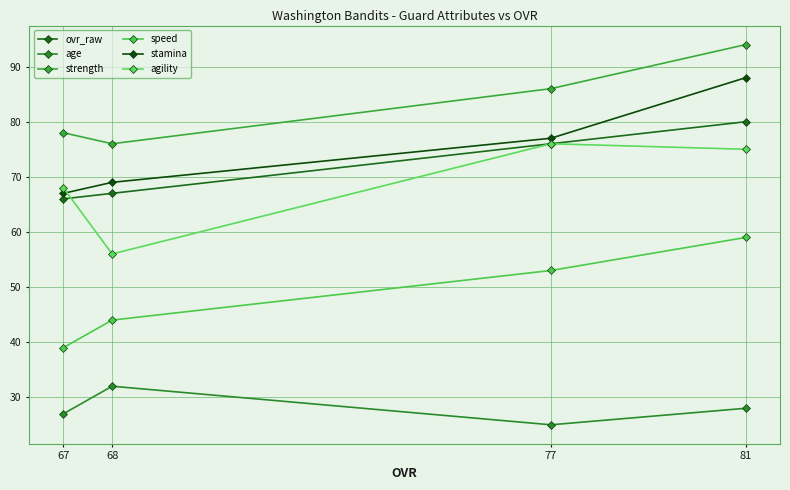

What is the value of the age point at the 2nd from the left?

32